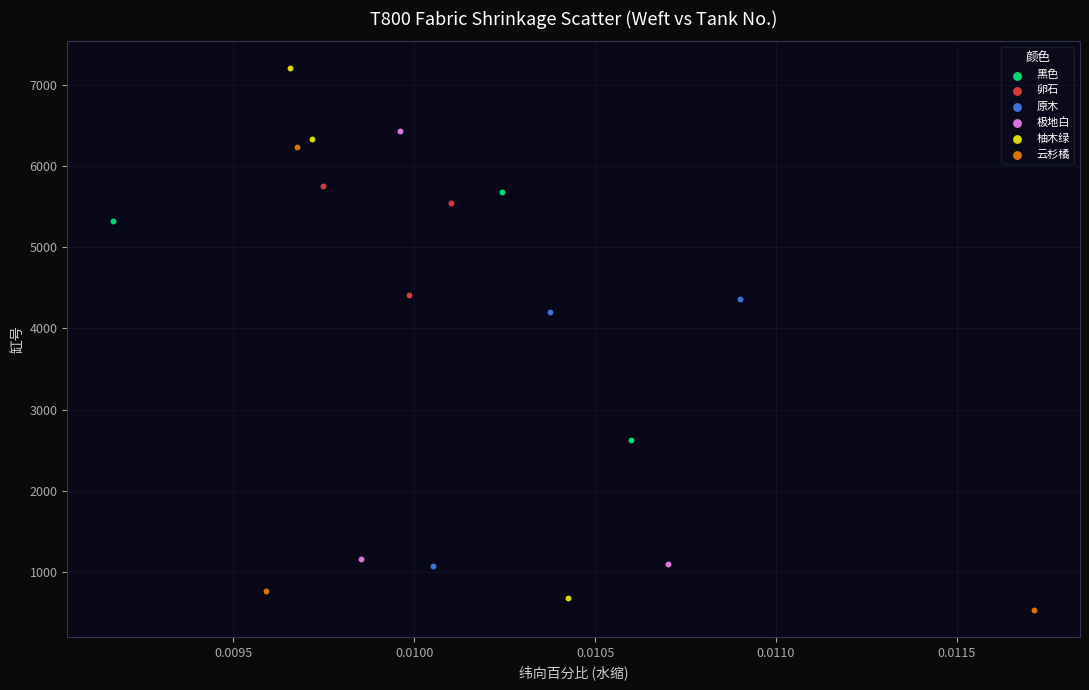

What are all the series names shown in the legend?

黑色, 卵石, 原木, 极地白, 柚木绿, 云杉橘